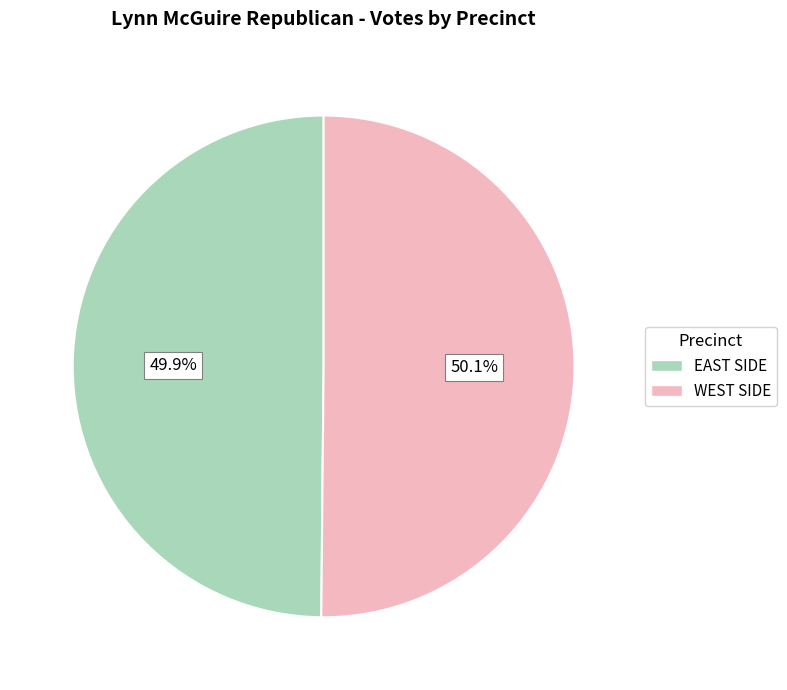

What percentage is NOT represented by EAST SIDE?

50.1%